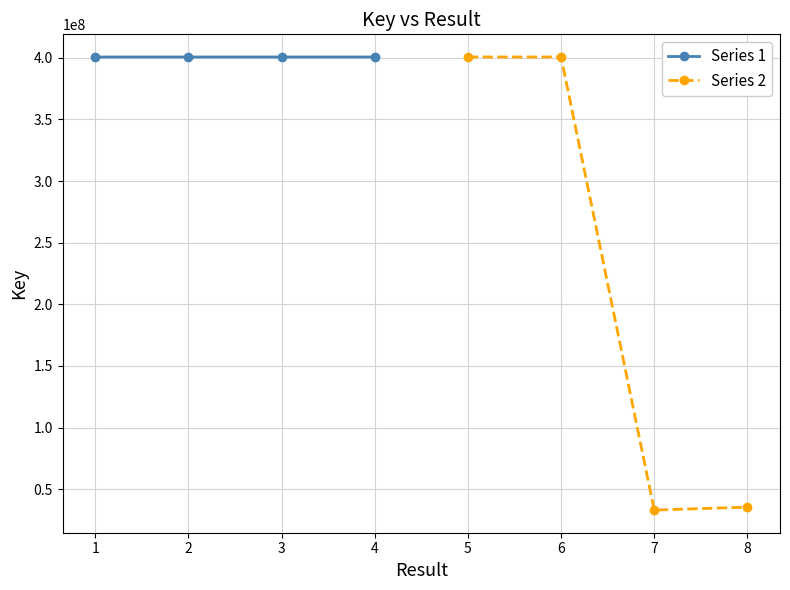

The value of Series 1 at 4 is 174953374. True or false?

False